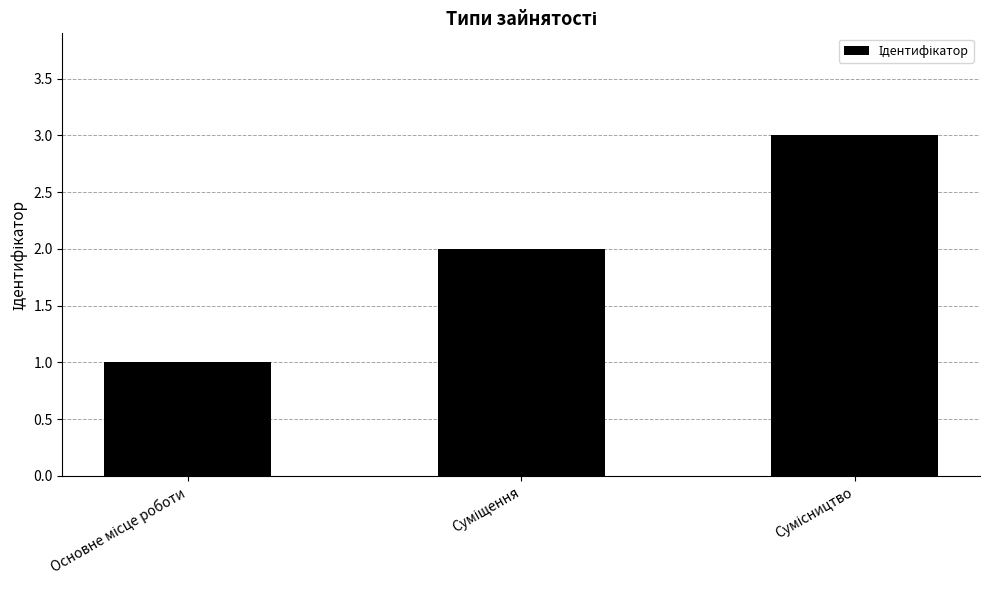

What is the maximum value shown in the chart?

3